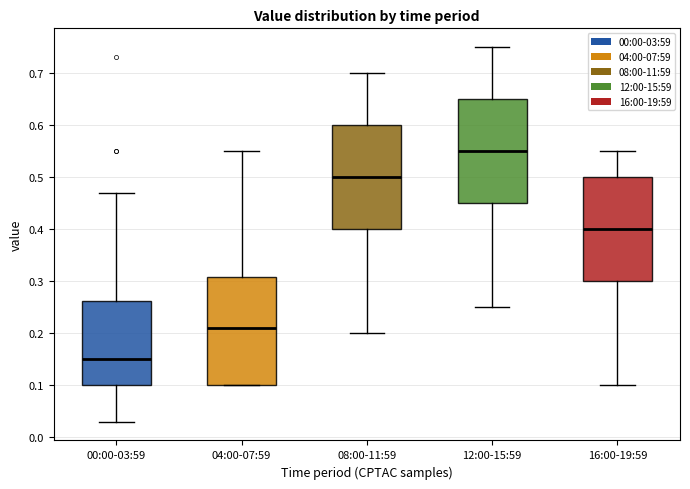

Reading left to right, transcribe this box plot: for each box, give where its median line is, the range the box spans, and where its two whiskers end, as read against the y-axis. The values are not printed on the chart, so give them approximately, as read against the axis.

00:00-03:59: median 0.15, box 0.10 to 0.26, whiskers 0.03 to 0.47
04:00-07:59: median 0.21, box 0.10 to 0.31, whiskers 0.10 to 0.55
08:00-11:59: median 0.50, box 0.40 to 0.60, whiskers 0.20 to 0.70
12:00-15:59: median 0.55, box 0.45 to 0.65, whiskers 0.25 to 0.75
16:00-19:59: median 0.40, box 0.30 to 0.50, whiskers 0.10 to 0.55